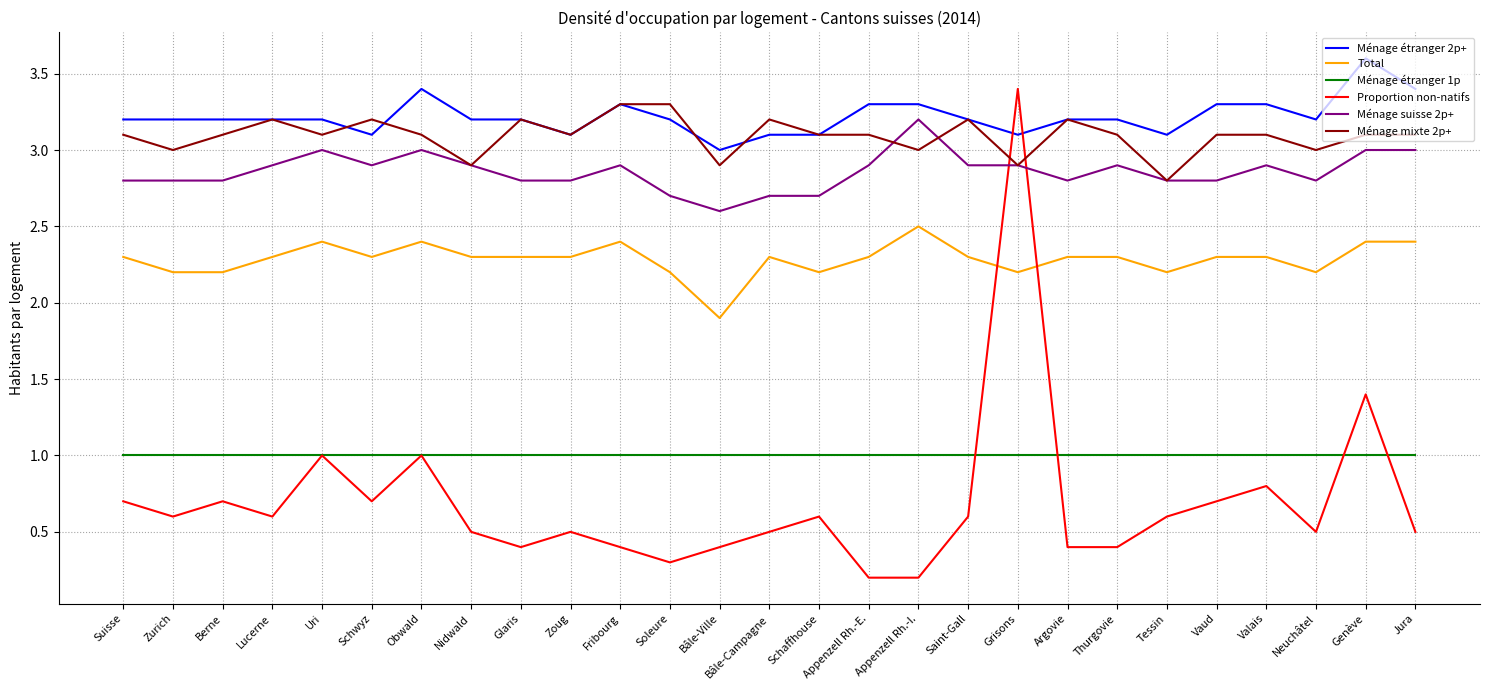

True or false: Ménage suisse 2p+ has more than 1 points higher than both neighbors.

True